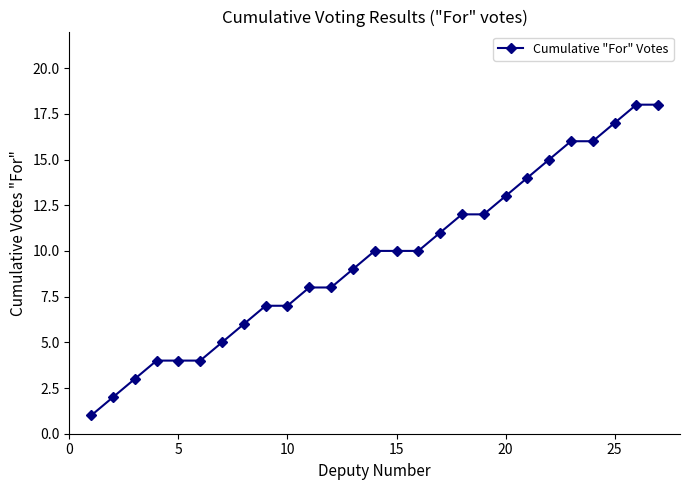

How many data points are less than 10?

13